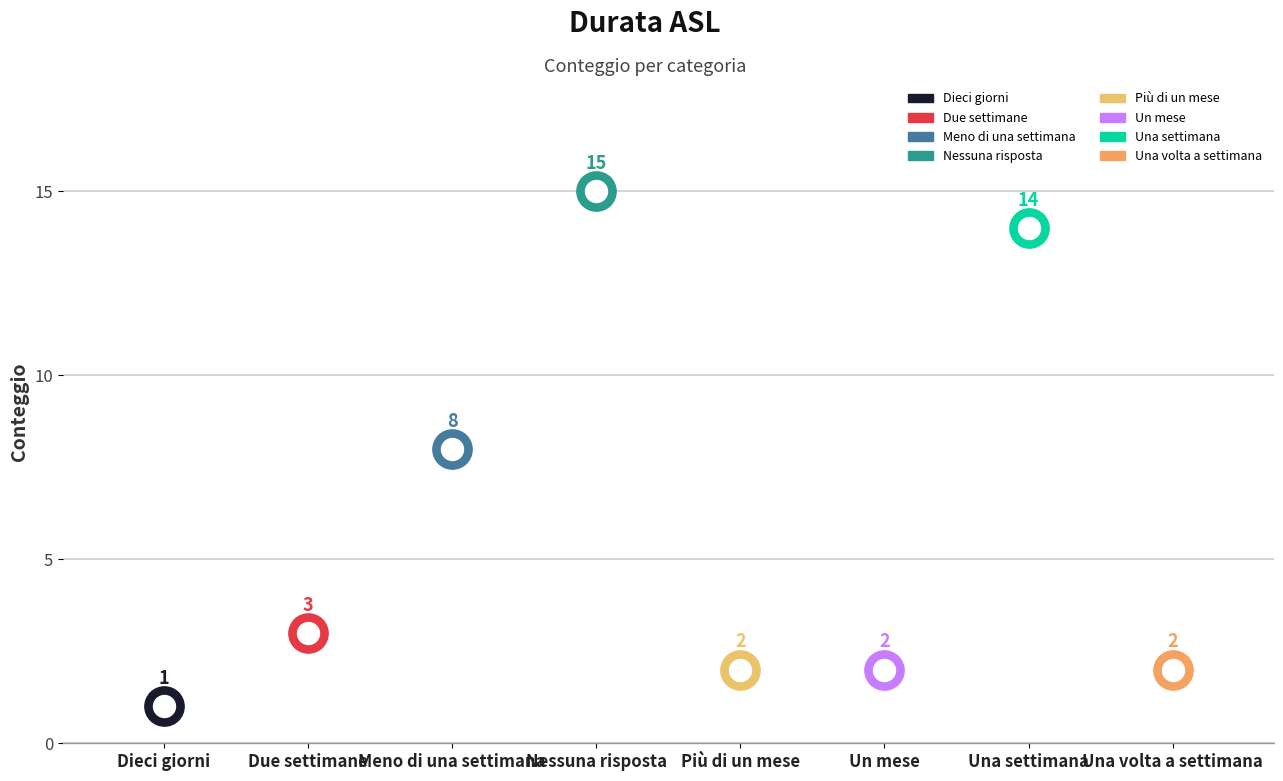

What is the change in value from Nessuna risposta to Un mese?

-13